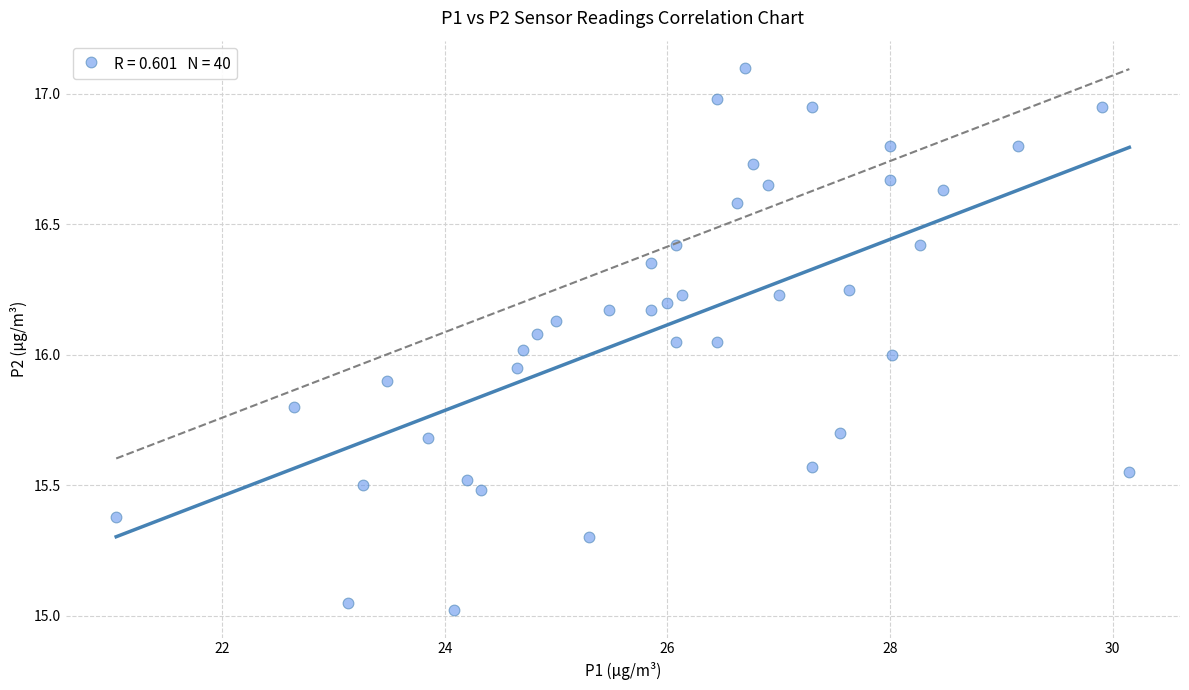

What is the range of Y values (max minus min)?

2.1